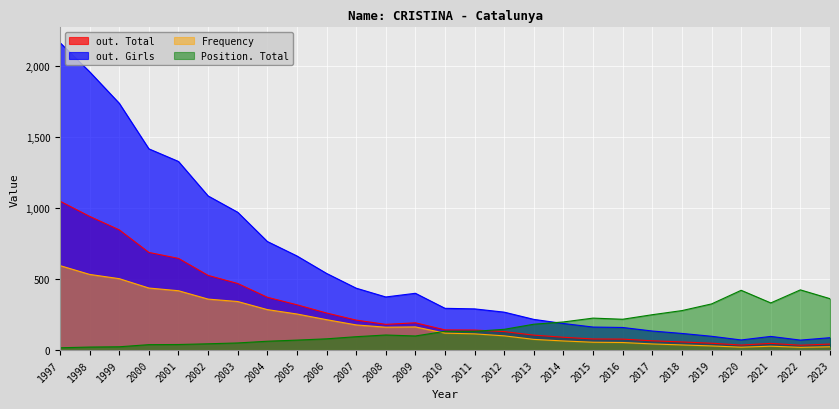

Where is the first local minimum for Position. Total?

2009